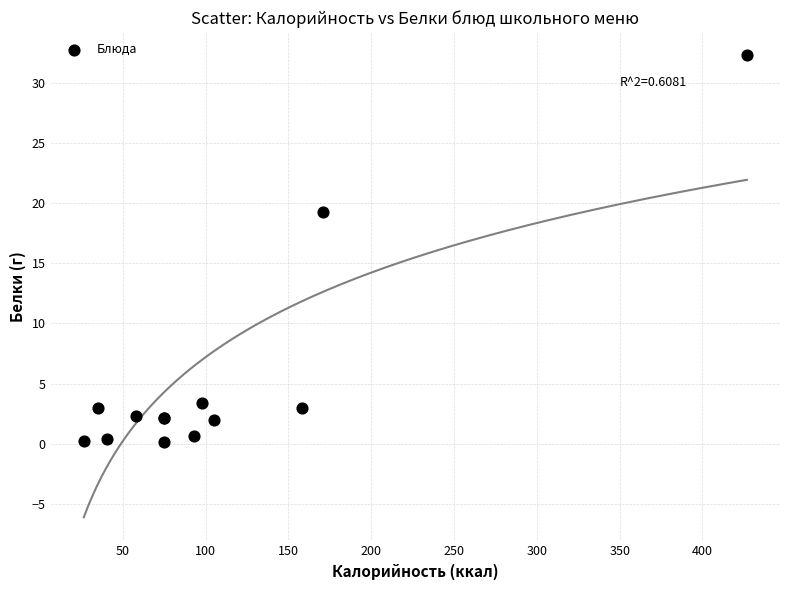

What Y value in the scatter plot is closest to 16?

19.3